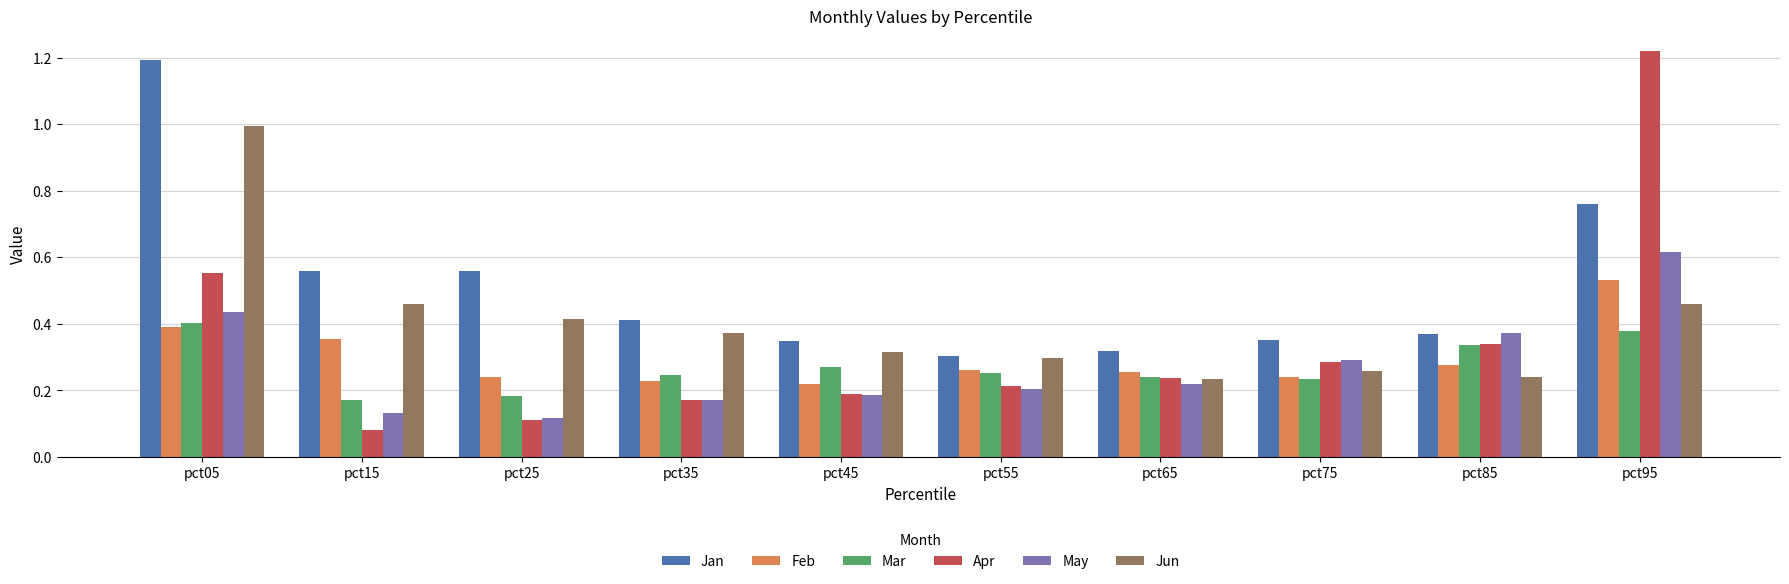

What is the difference between the maximum and minimum values in the Jan series?

0.9